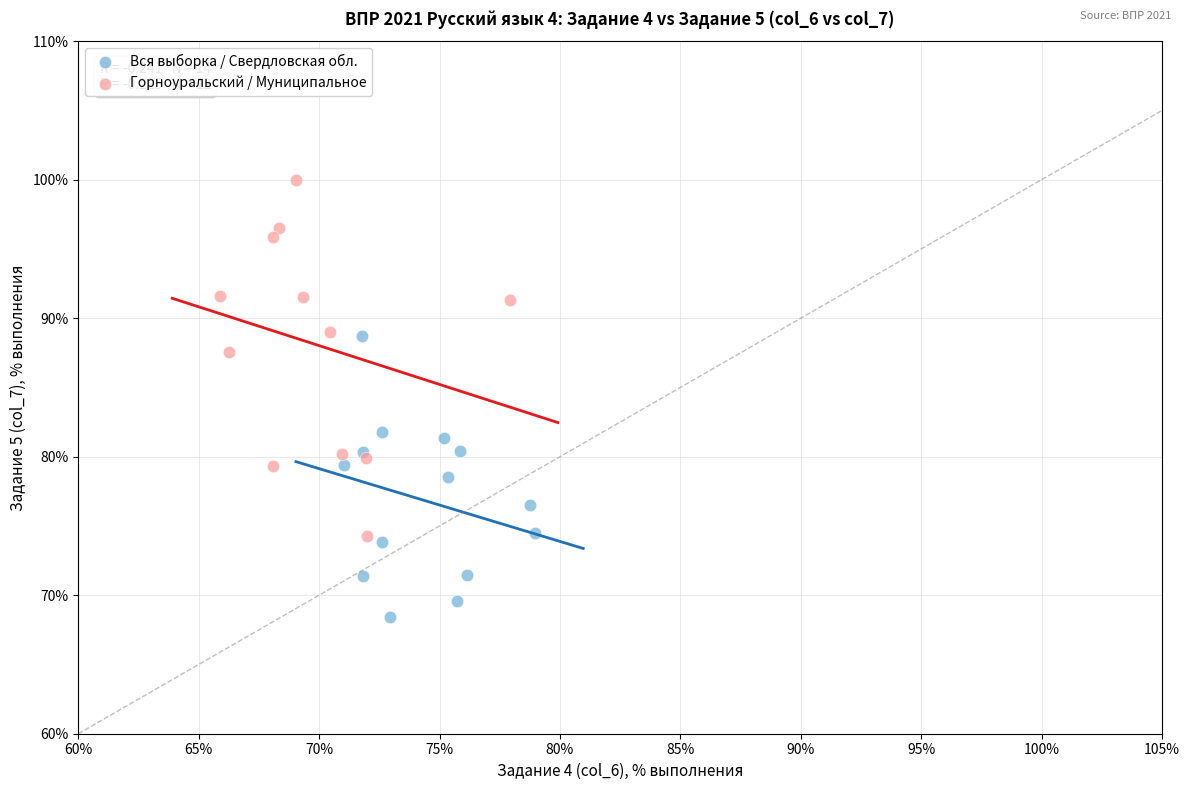

Which series reaches the minimum Y coordinate?

Вся выборка / Свердловская обл.